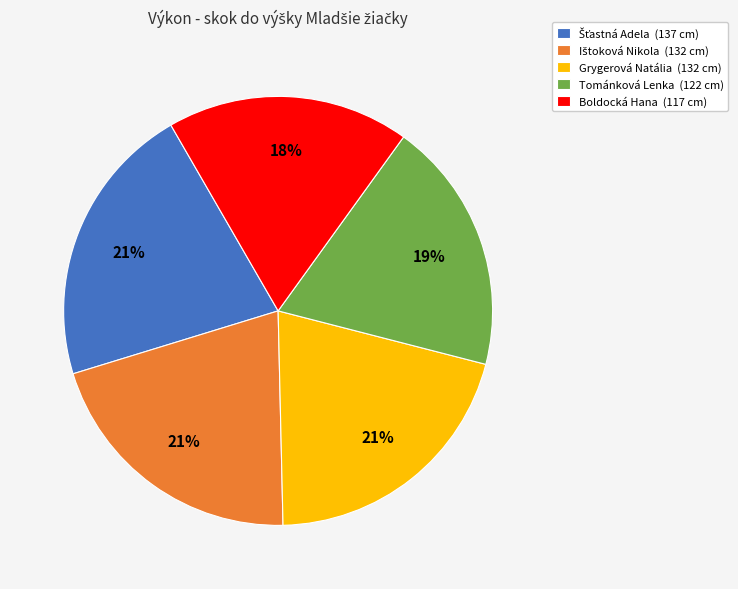

Is the sum of Tománková Lenka (122 cm) and Boldocká Hana (117 cm) greater than half?

No